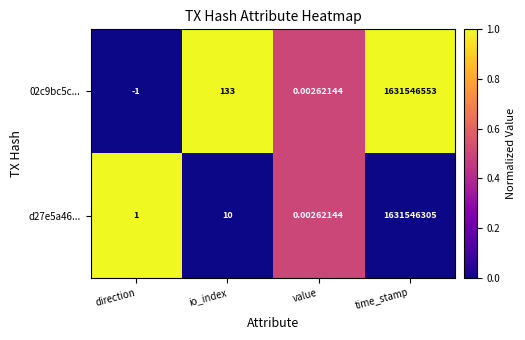

Which series has the largest range (max minus min)?

02c9bc5c...